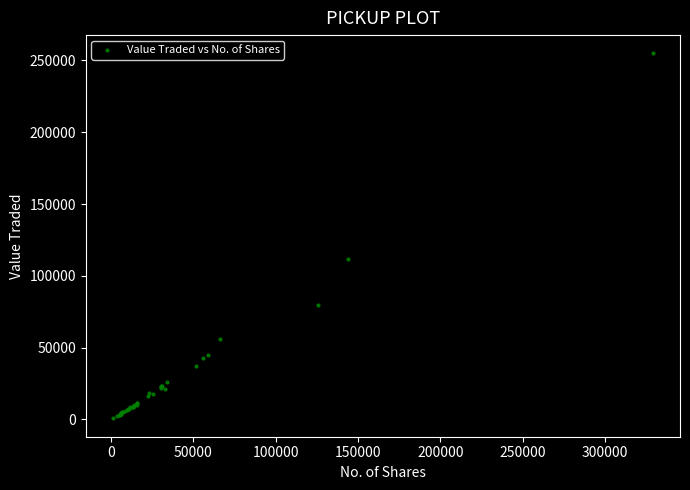

What Y value in the scatter plot is closest to 127819?

111467